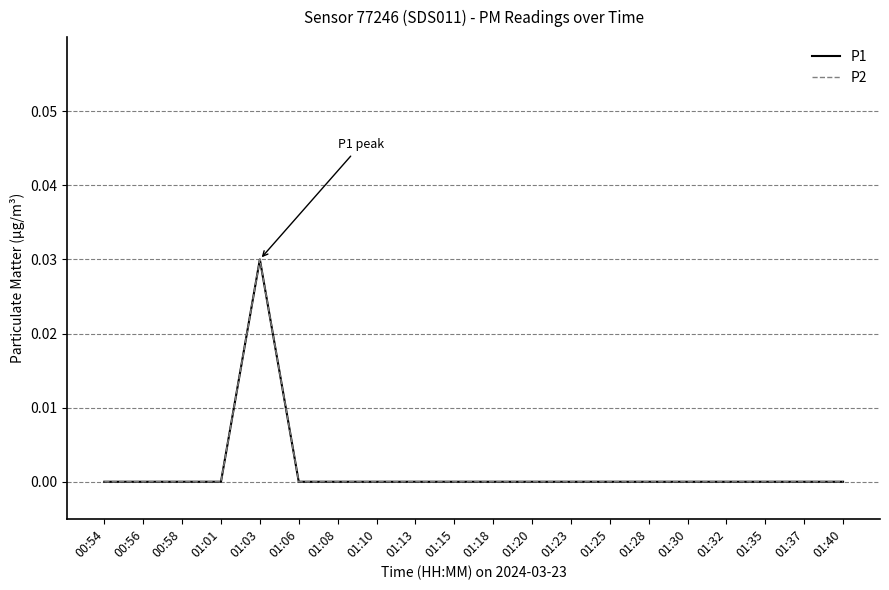

Is this an area chart (filled region under the line)?

No